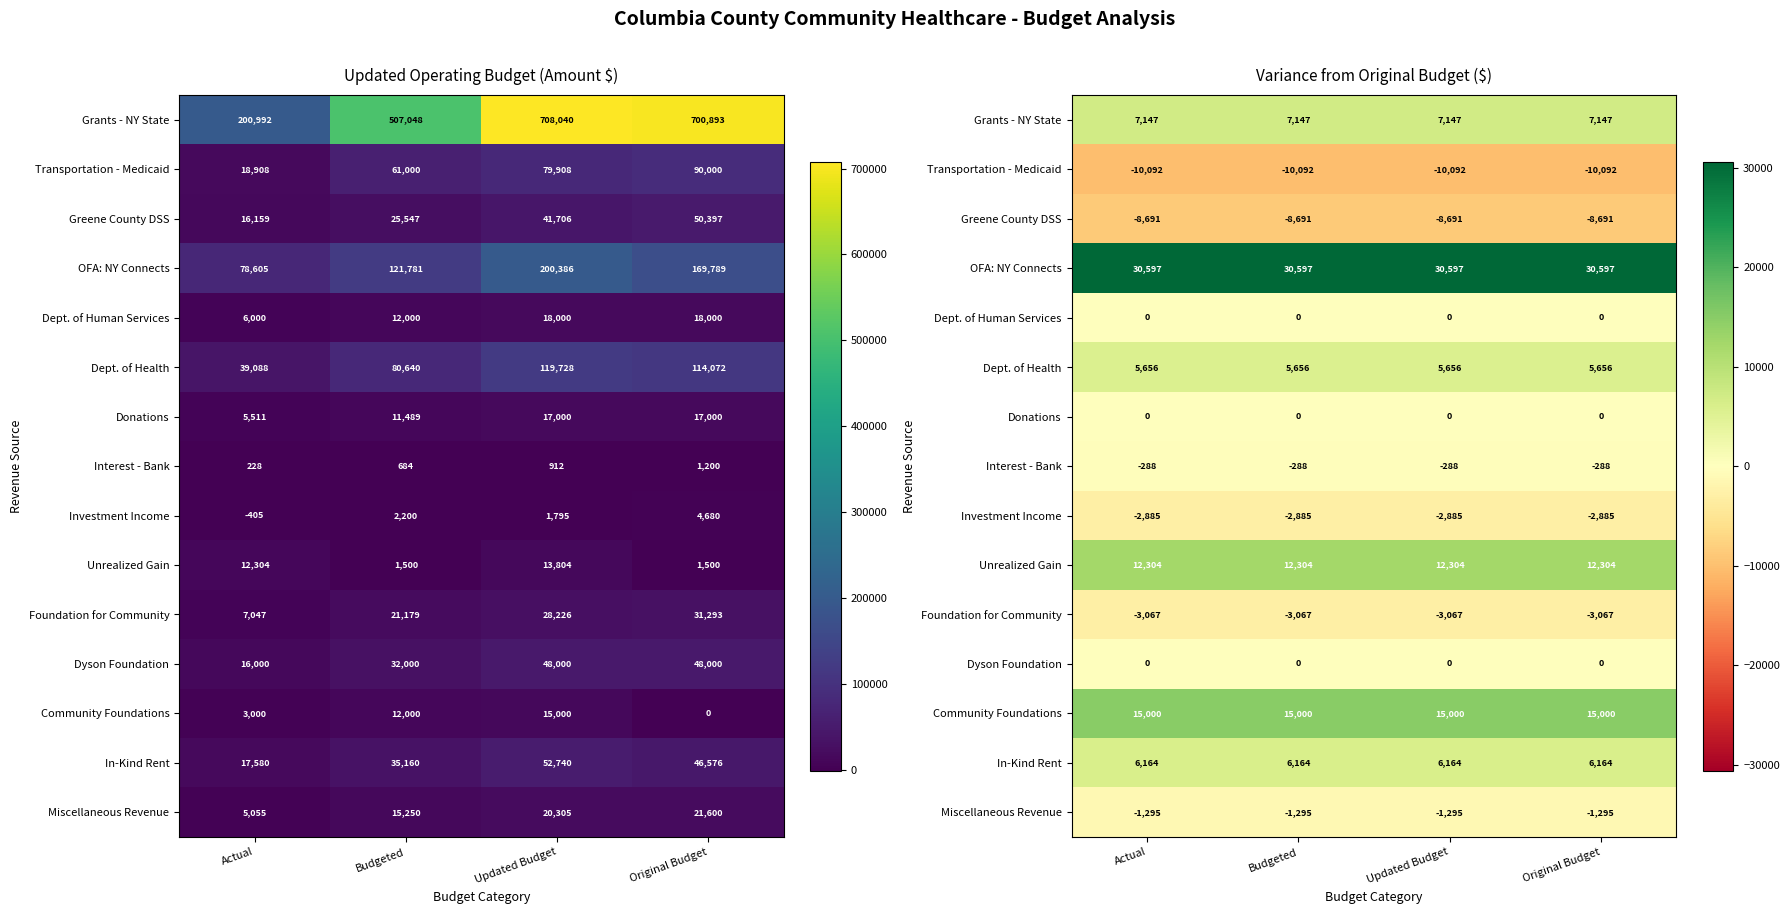

How many categories are shown in the chart?

4